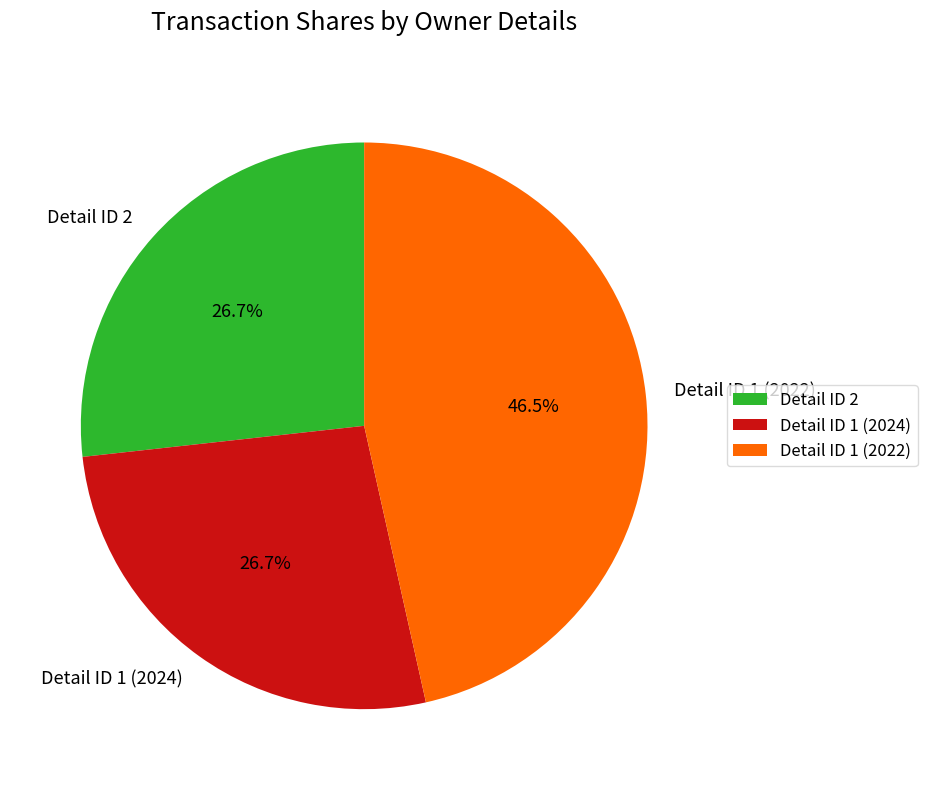

Between Detail ID 1 (2022) and Detail ID 2, which is larger?

Detail ID 1 (2022)